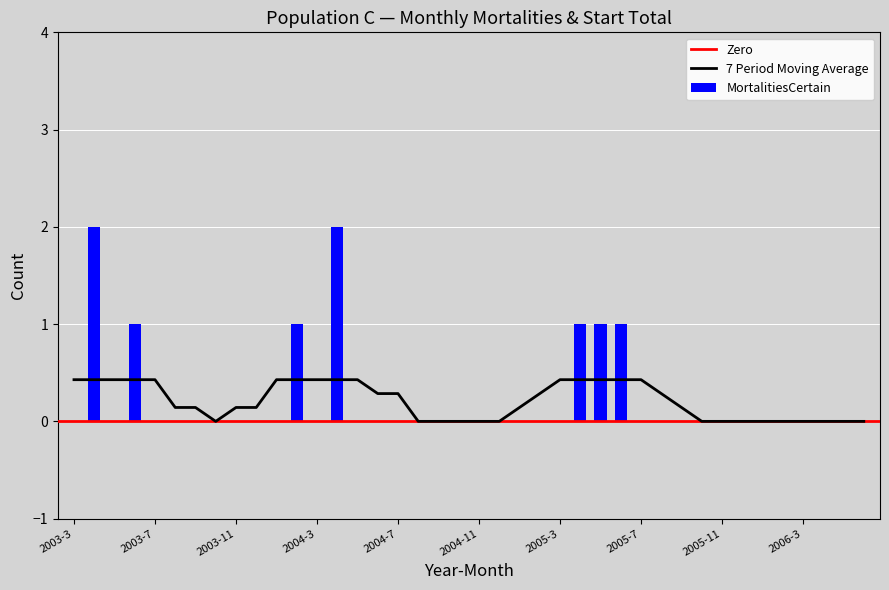

Are the bars horizontal?

No